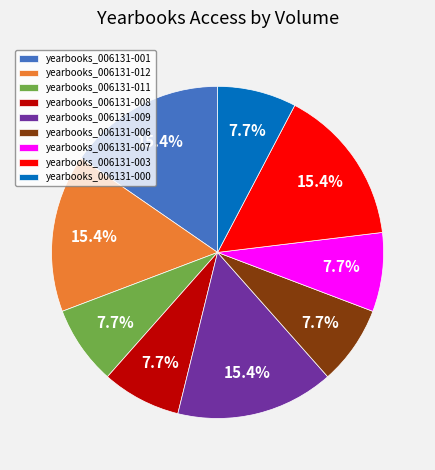

Approximately how many times larger is the value at yearbooks_006131-008 compared to yearbooks_006131-006?

1.0